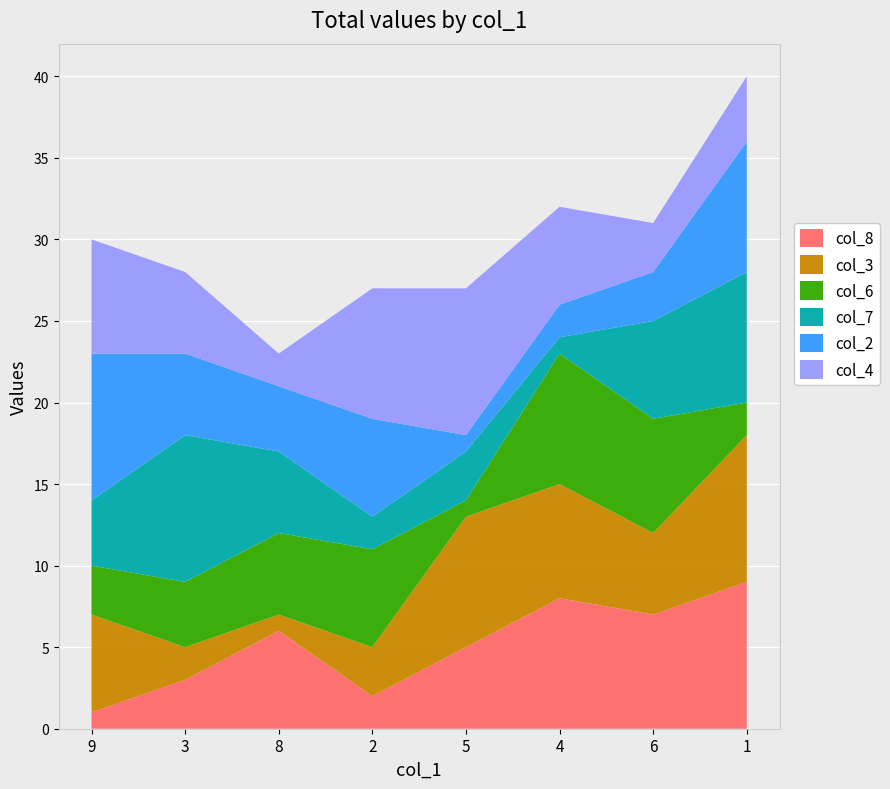

Reading left to right, extract all data points from this chart.

col_8: 9=1	3=3	8=6	2=2	5=5	4=8	6=7	1=9
col_3: 9=6	3=2	8=1	2=3	5=8	4=7	6=5	1=9
col_6: 9=3	3=4	8=5	2=6	5=1	4=8	6=7	1=2
col_7: 9=4	3=9	8=5	2=2	5=3	4=1	6=6	1=8
col_2: 9=9	3=5	8=4	2=6	5=1	4=2	6=3	1=8
col_4: 9=7	3=5	8=2	2=8	5=9	4=6	6=3	1=4